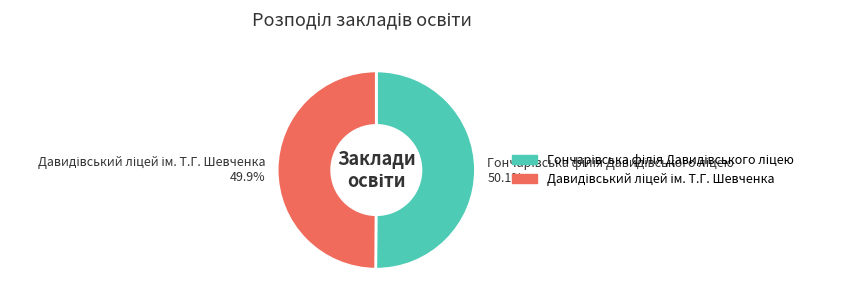

Count the number of slices in the pie.

2